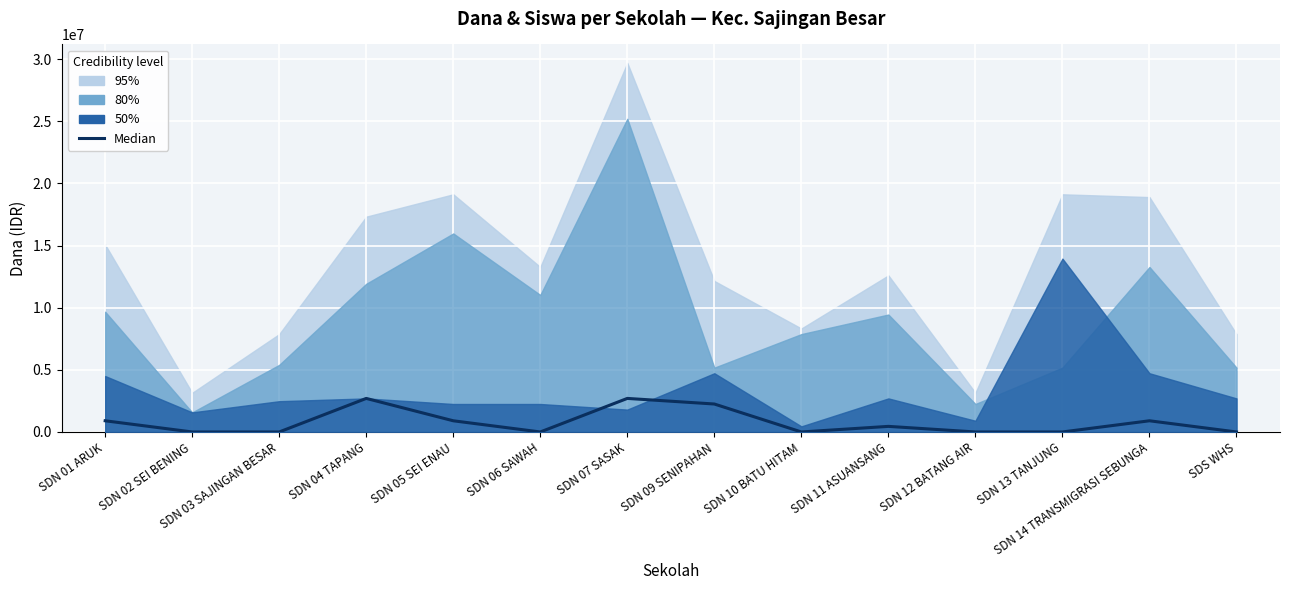

True or false: the data shows -1507839 at SDN 03 SAJINGAN BESAR.

False